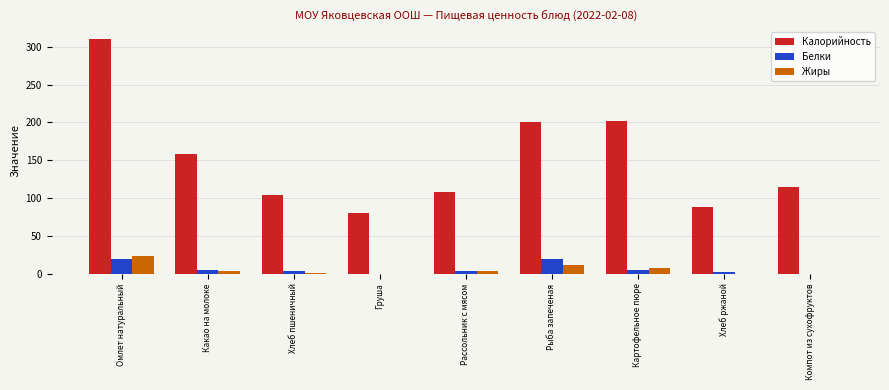

What is the maximum value shown in the chart?

310